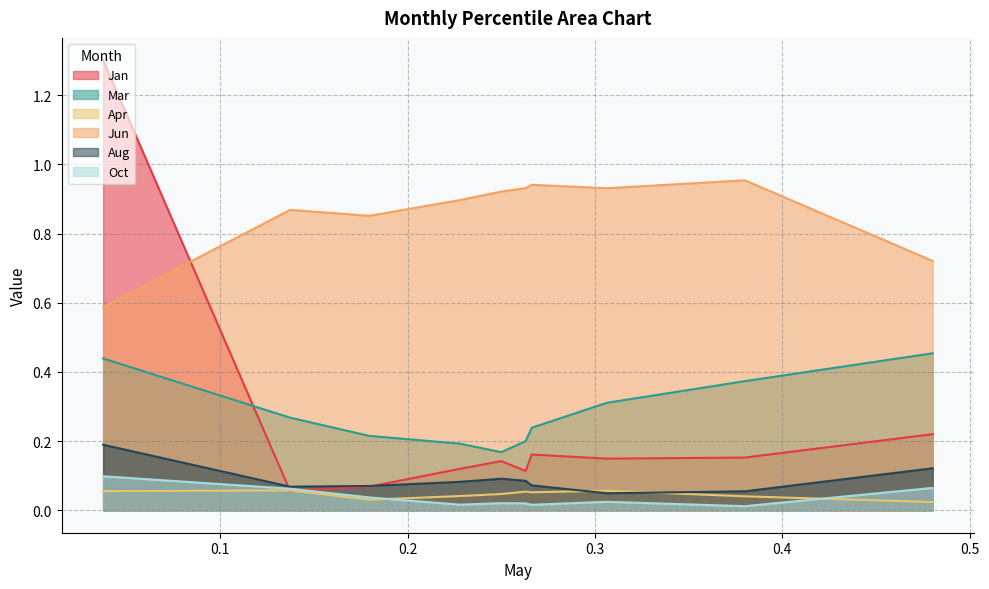

What are all the series names shown in the legend?

Jan, Mar, Apr, Jun, Aug, Oct